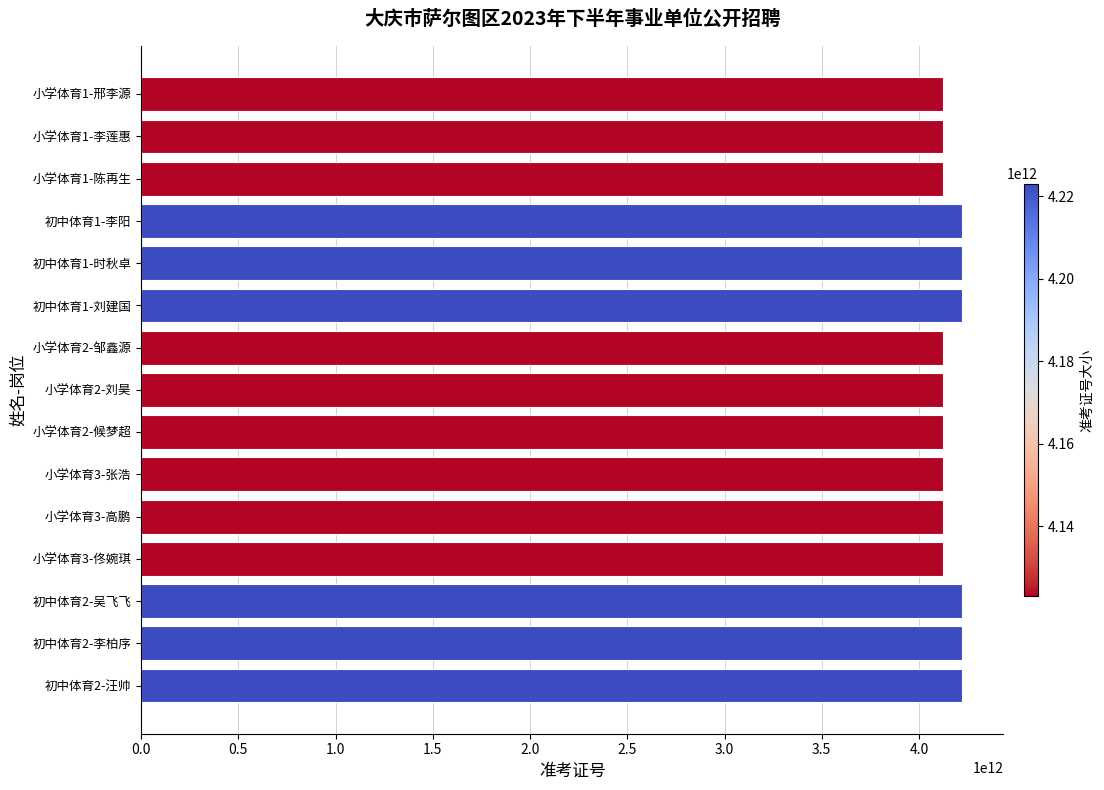

Which has a higher value, 初中体育1-刘建国 or 小学体育3-张浩?

初中体育1-刘建国